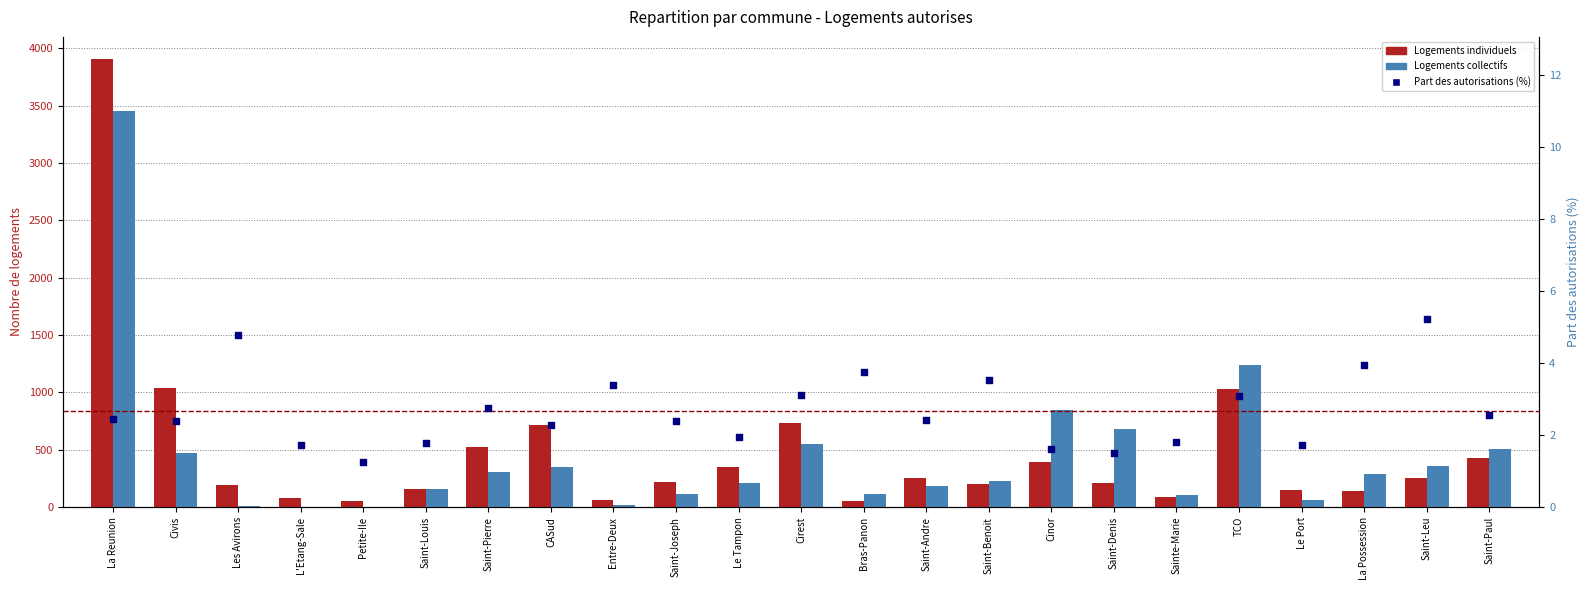

At how many categories does at least one series exceed 3250?

1